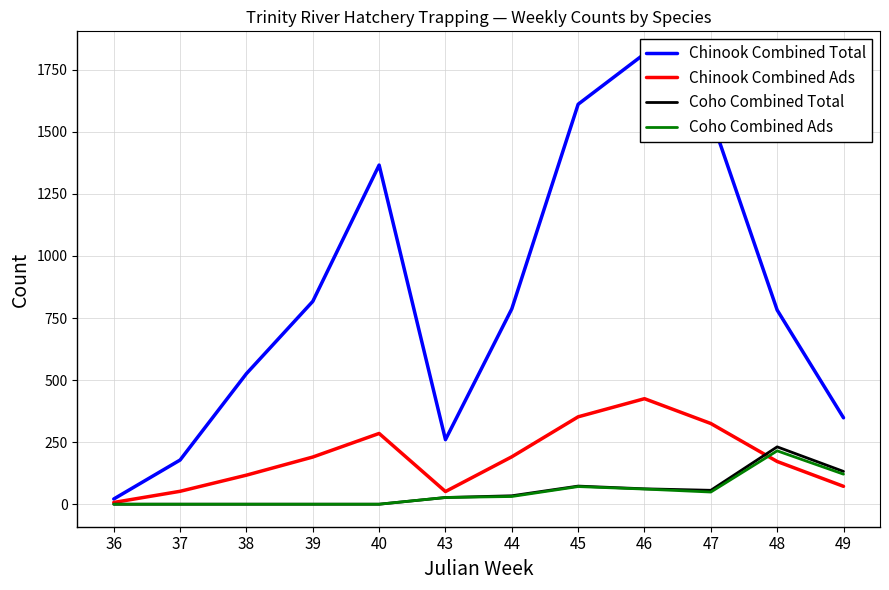

Rank the categories by Chinook Combined Total value from highest to lowest.

46, 45, 47, 40, 39, 44, 48, 38, 49, 43, 37, 36